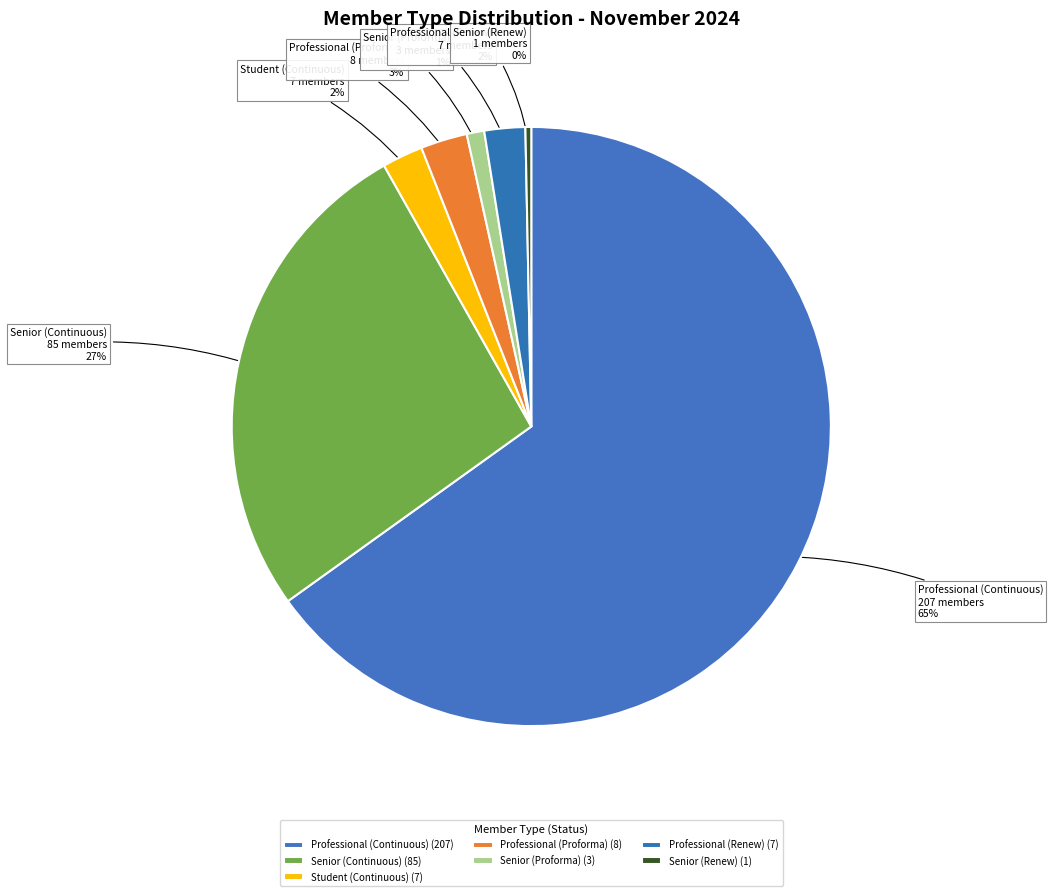

Between Professional (Continuous) and Senior (Proforma), which is larger?

Professional (Continuous)